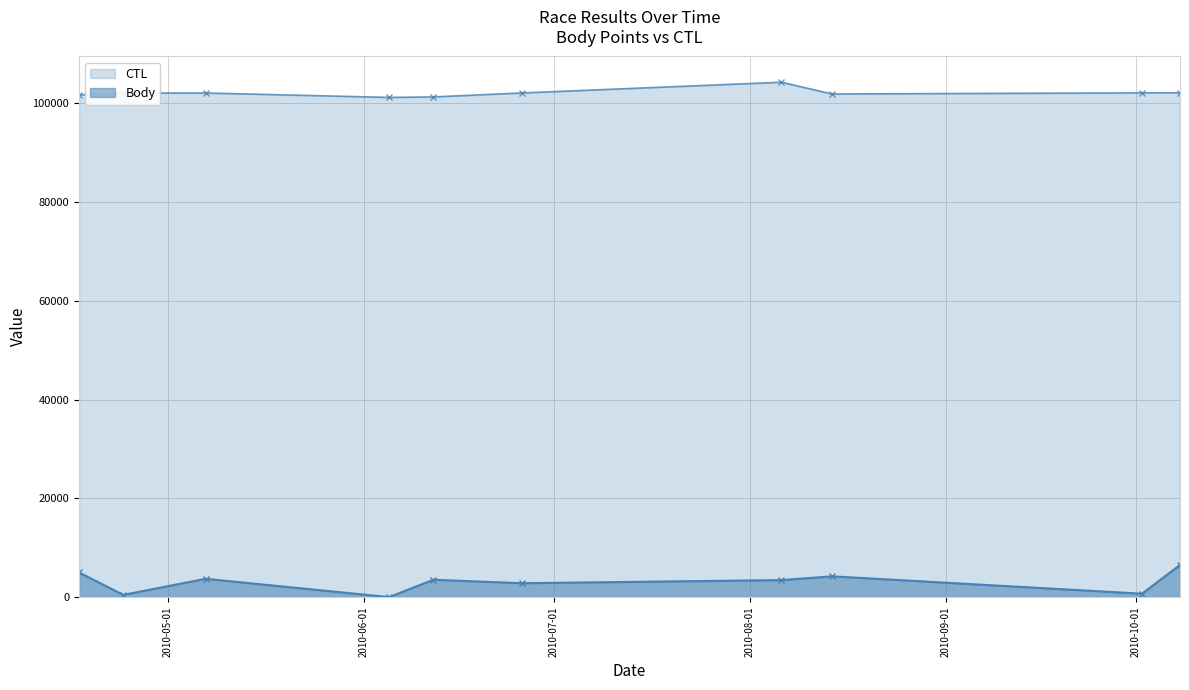

True or false: CTL and Body intersect in this chart.

False